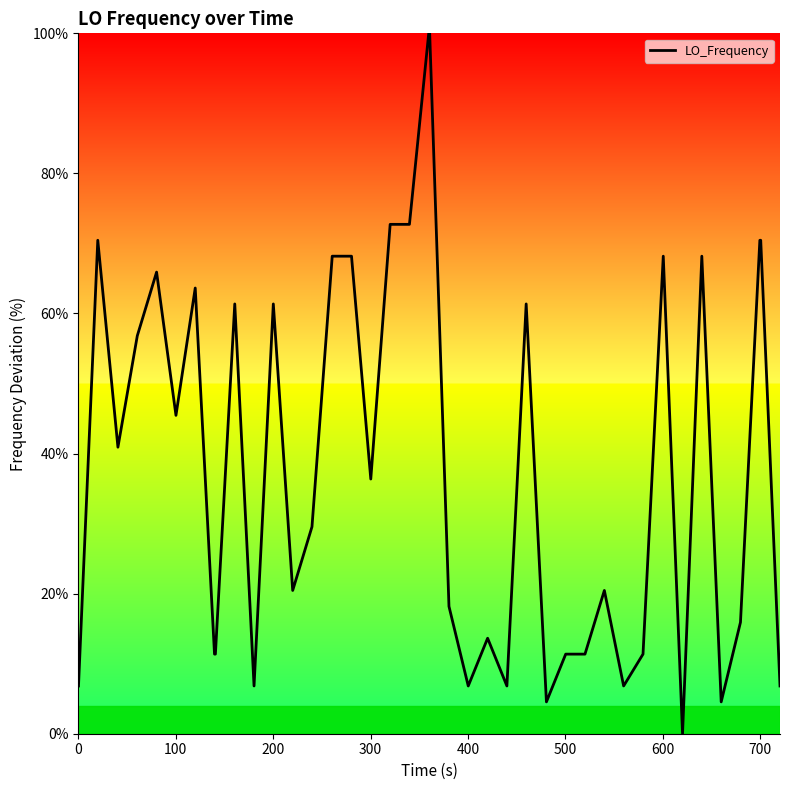

What is the difference between the maximum and minimum values?

100.0